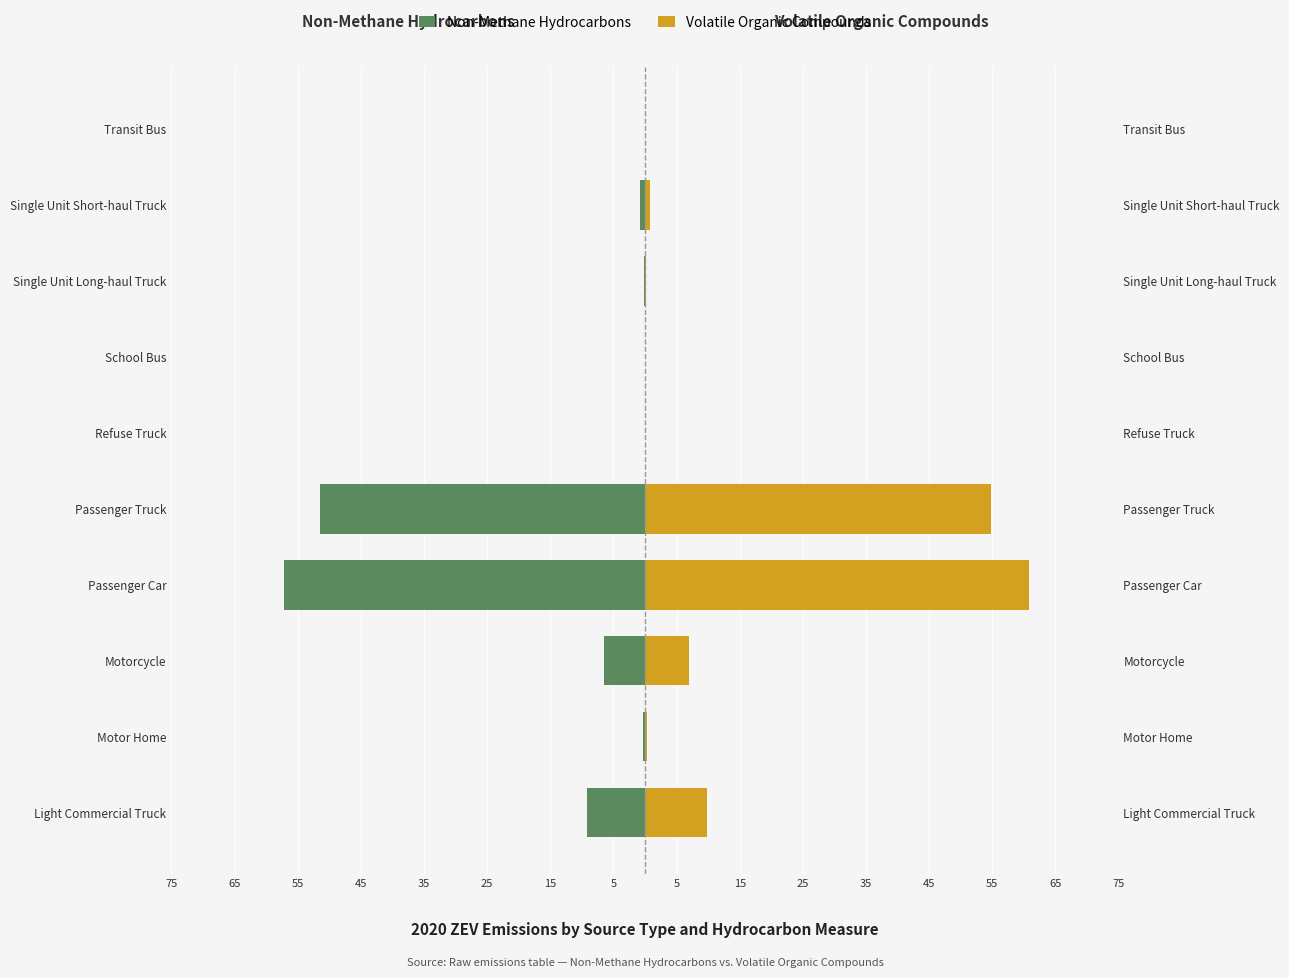

The value of Volatile Organic Compounds at Single Unit Long-haul Truck is 0.1. True or false?

True